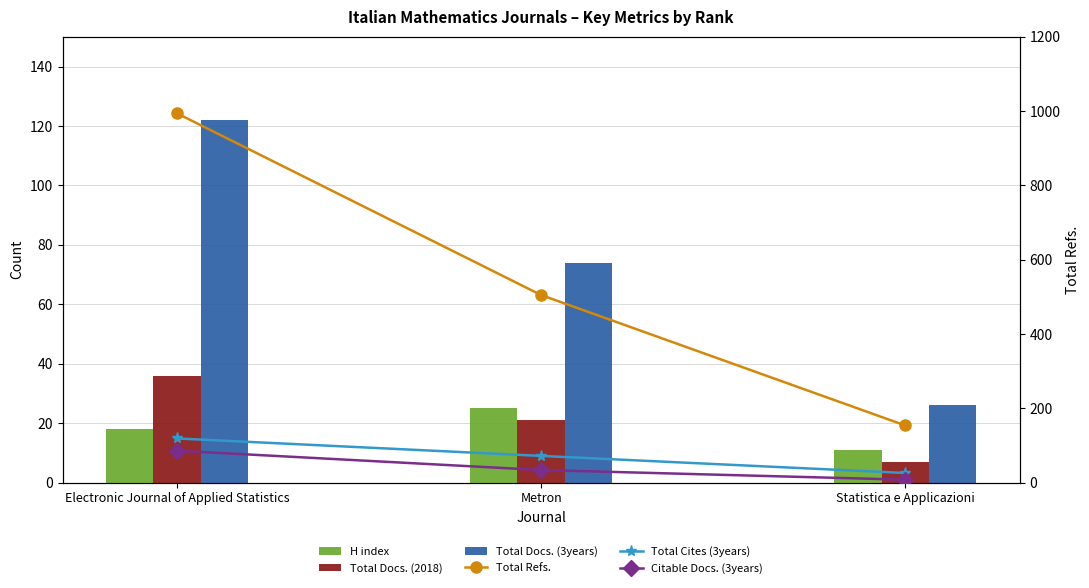

What is the label of the 2nd bar from the right?

Metron